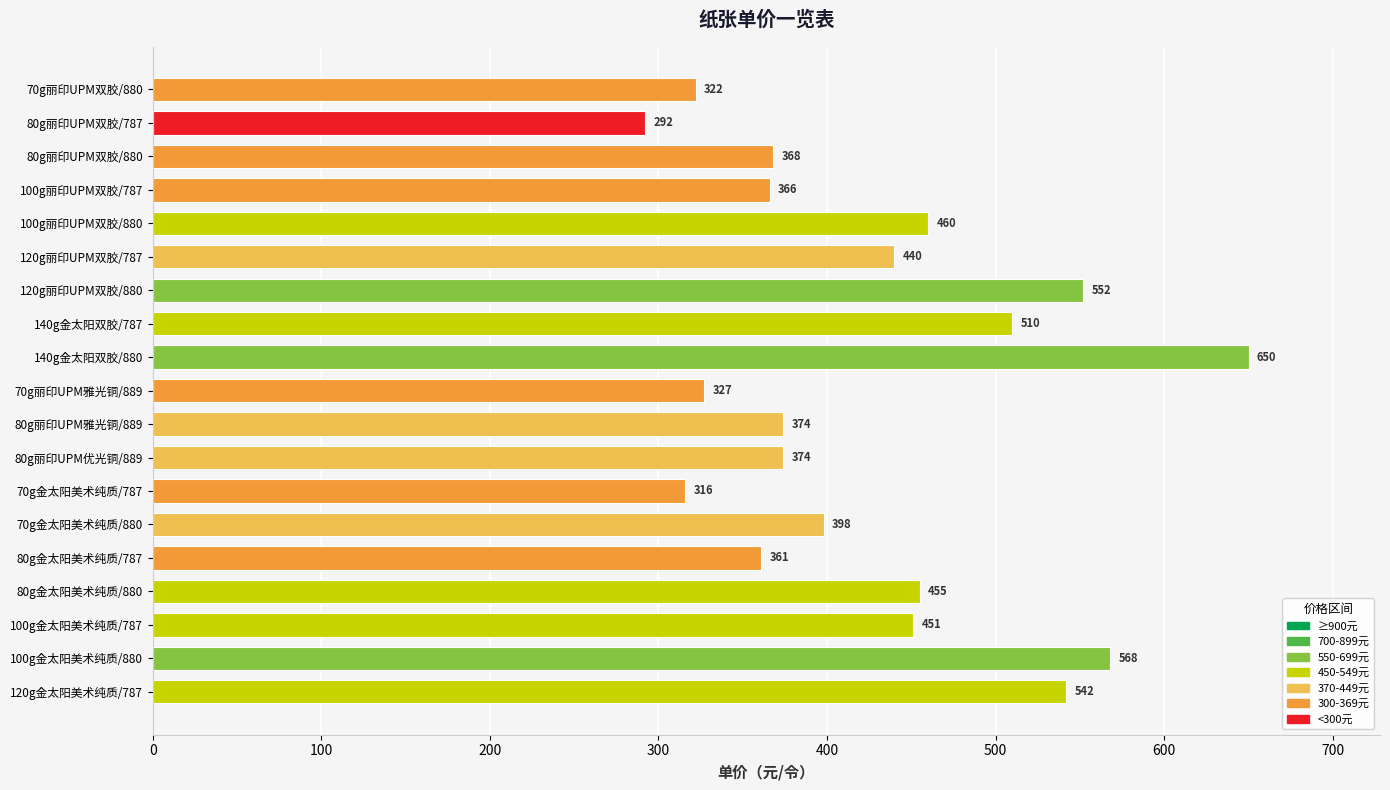

What is the label of the 18th bar from the bottom?

80g丽印UPM双胶/787